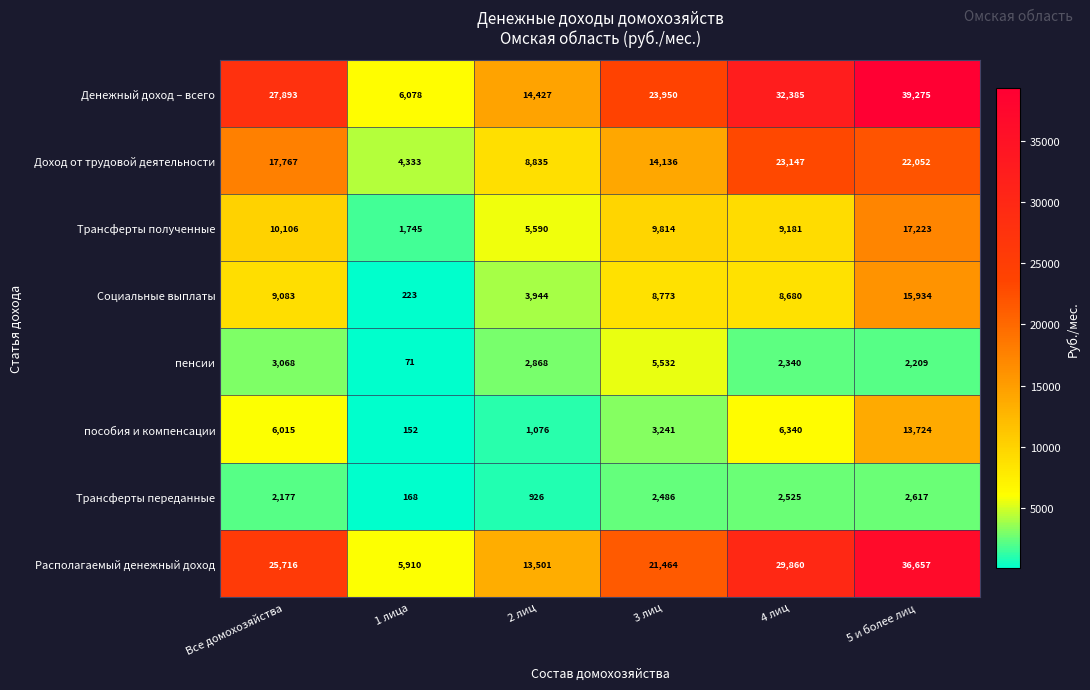

True or false: Доход от трудовой деятельности has a value of 23147 at 4 лиц.

True